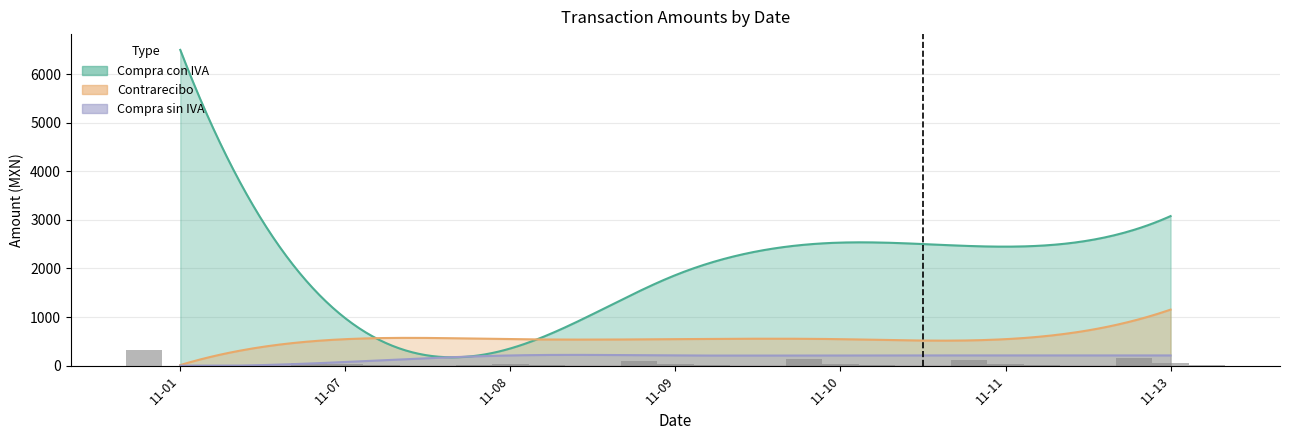

Rank the series at 2017-11-11 from highest to lowest value.

Compra con IVA, Contrarecibo, Compra sin IVA